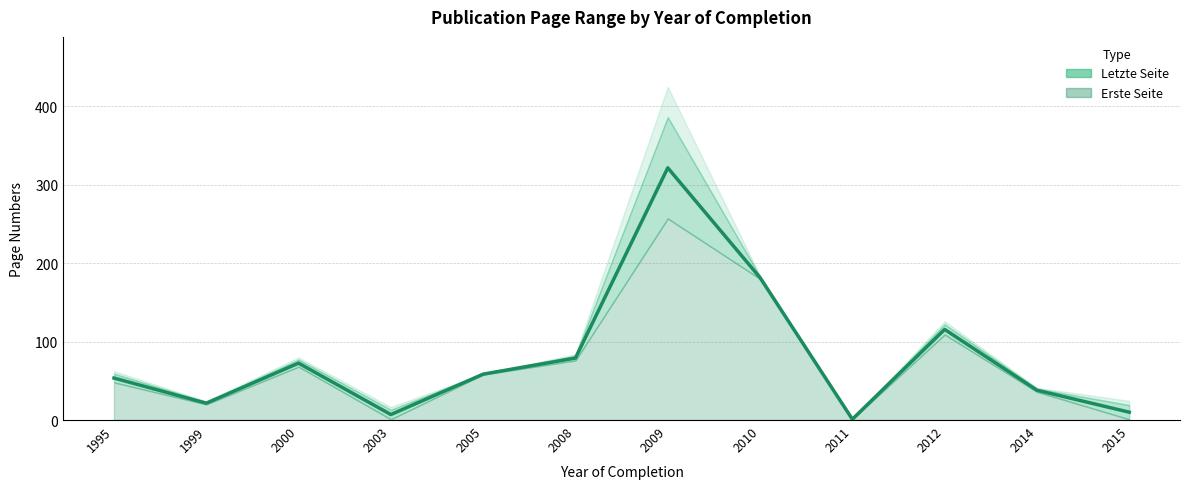

Reading left to right, what are all the values shown in this chart?

1995=53.5	1999=21.5	2000=72.5	2003=7.0	2005=58.5	2008=79.0	2009=321.5	2010=181.5	2011=1.0	2012=115.5	2014=38.0	2015=10.0